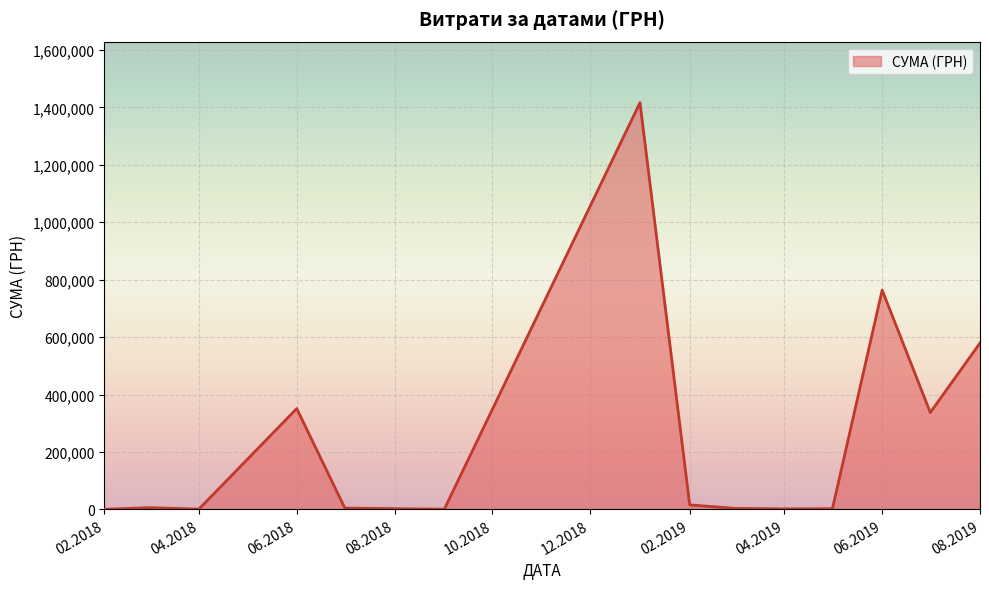

What is the maximum value shown in the chart?

1416439.6